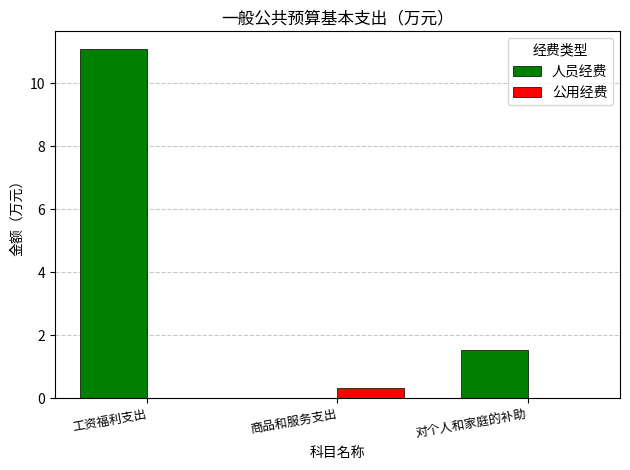

At which category does the chart reach its peak across all series?

工资福利支出